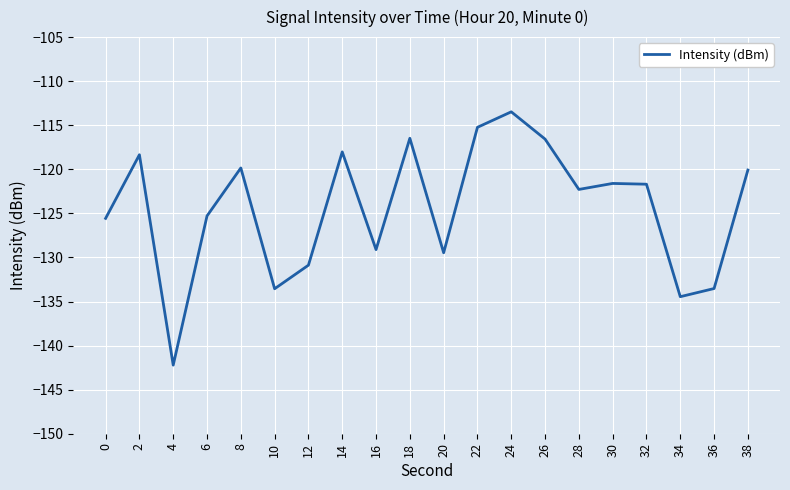

What is the difference between the values at 36 and 38?

13.4